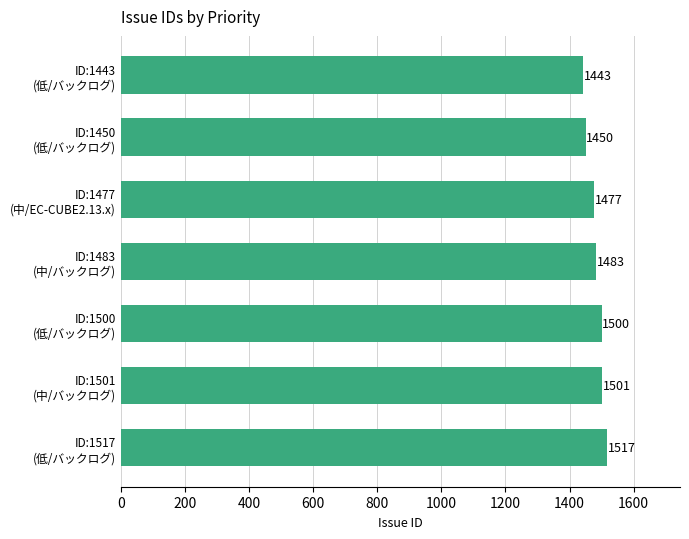

Reading top to bottom, list all the values displayed in this chart.

1443	1450	1477	1483	1500	1501	1517